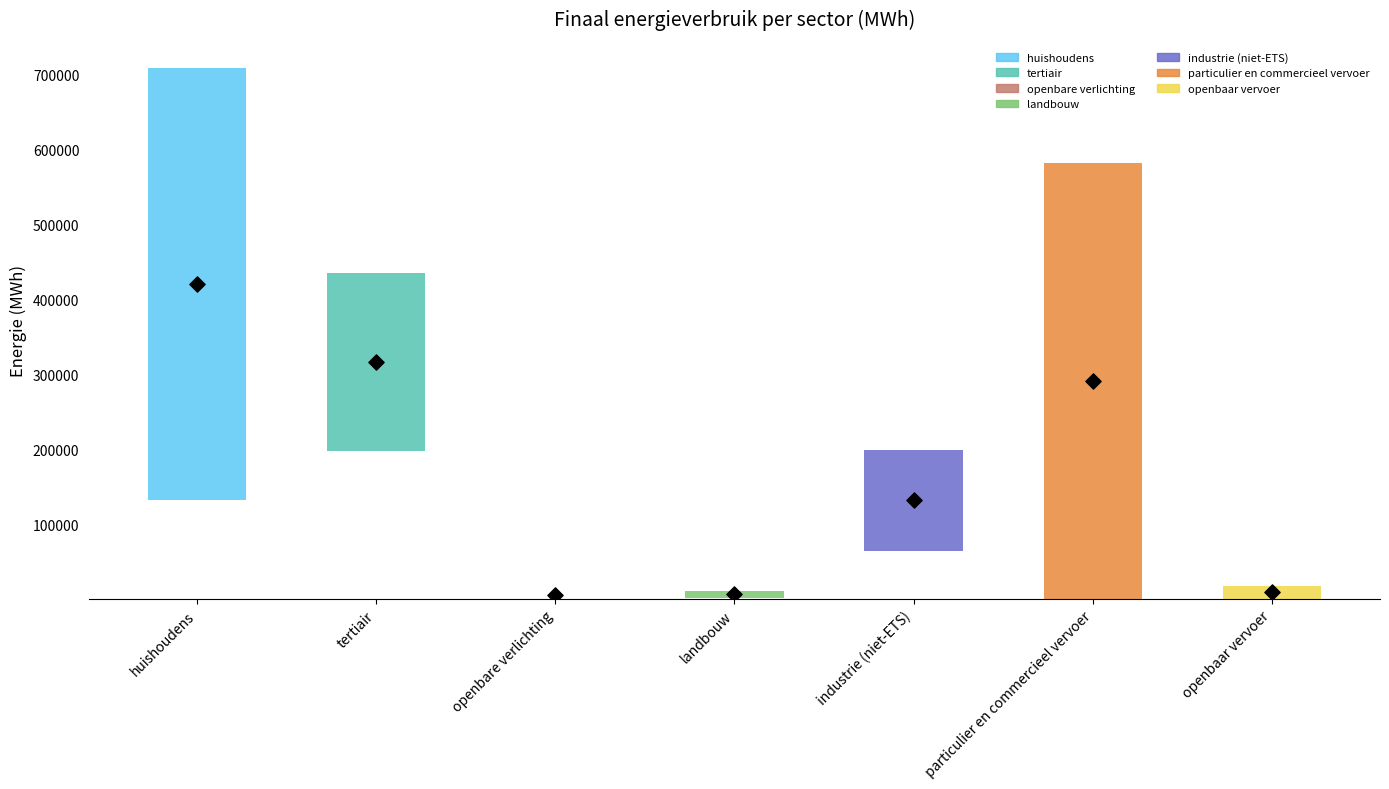

What is the total value across all series at openbare verlichting?

10204.4